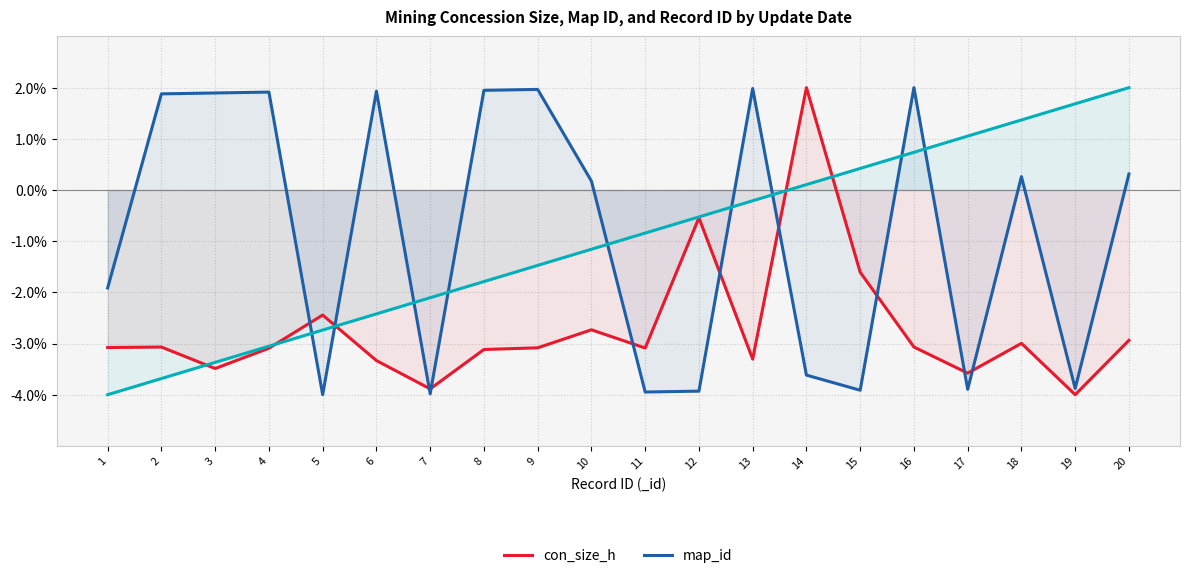

Where do map_id and con_size_h first cross each other?

4 and 5